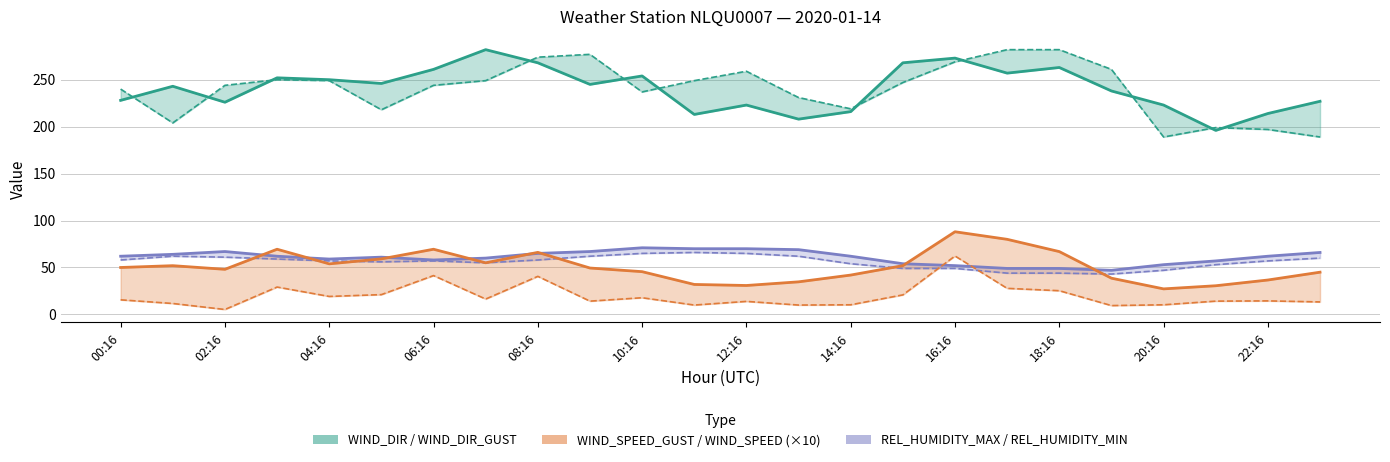

What is the value of the REL_HUMIDITY_MAX point at the 21st from the left?

53.0